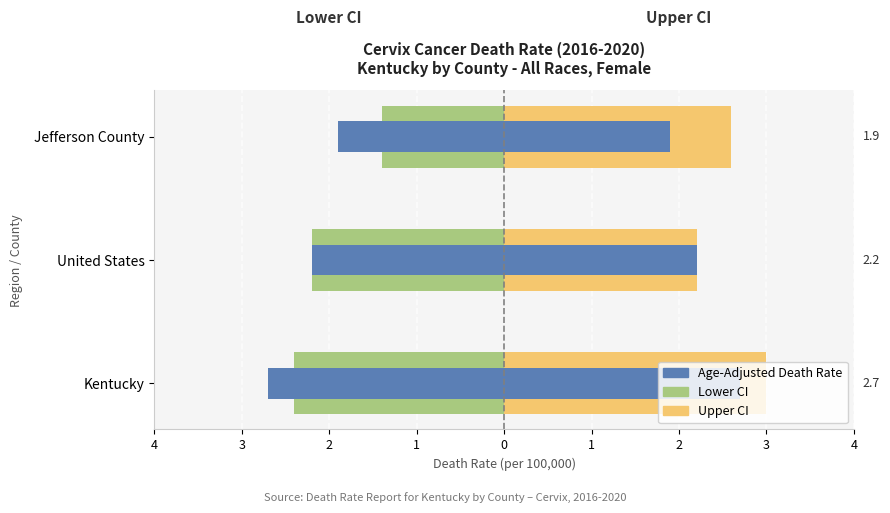

What is the value of the Lower CI bar at the 3rd from the left?

-1.4